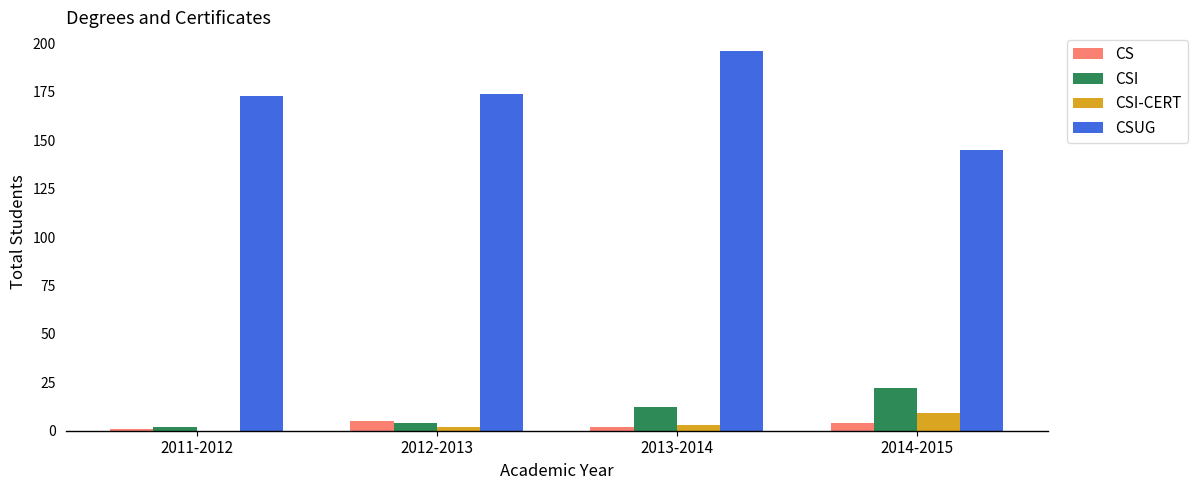

What are all the series names shown in the legend?

CS, CSI, CSI-CERT, CSUG